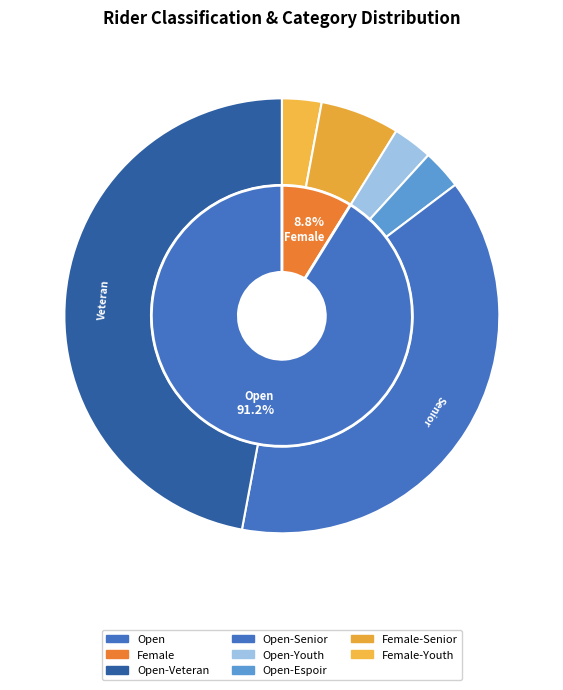

To the nearest percent, what percentage of the pie is Female?

9%